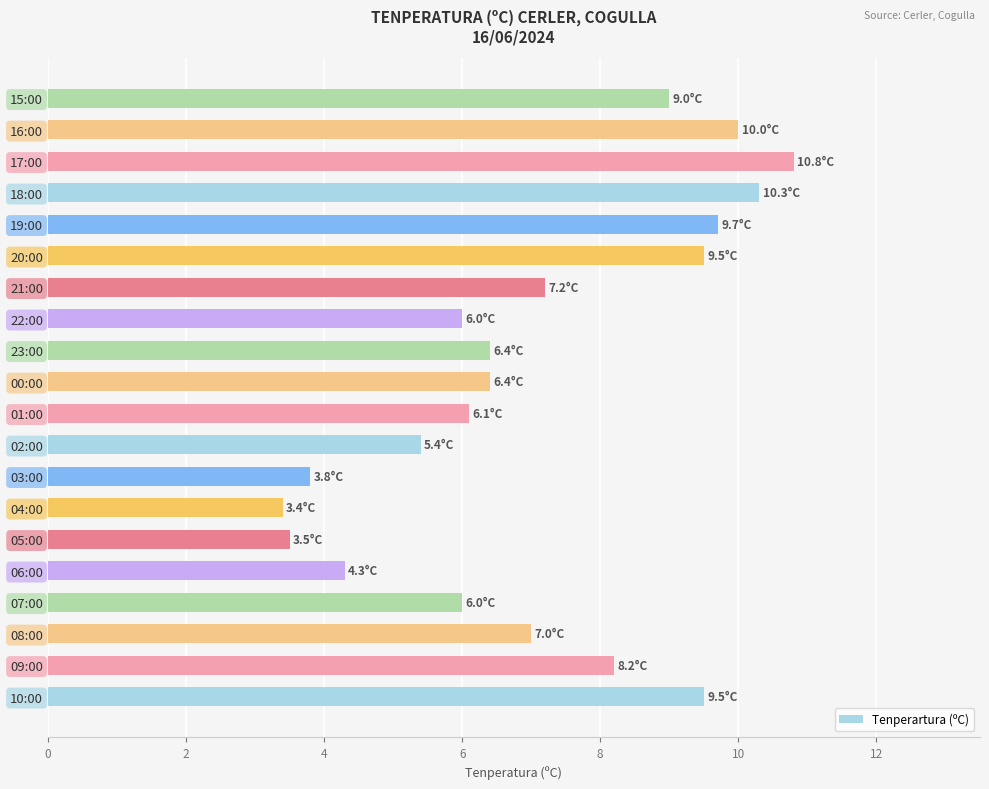

What is the greatest value displayed?

10.8